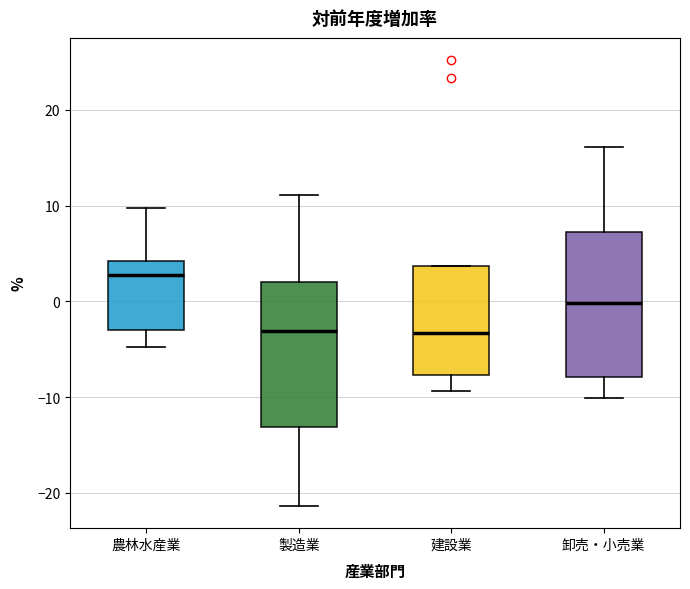

Where is the lower edge of the box for 建設業 on the y-axis? The values are not printed on the chart, so give them approximately, as read against the axis.

-8